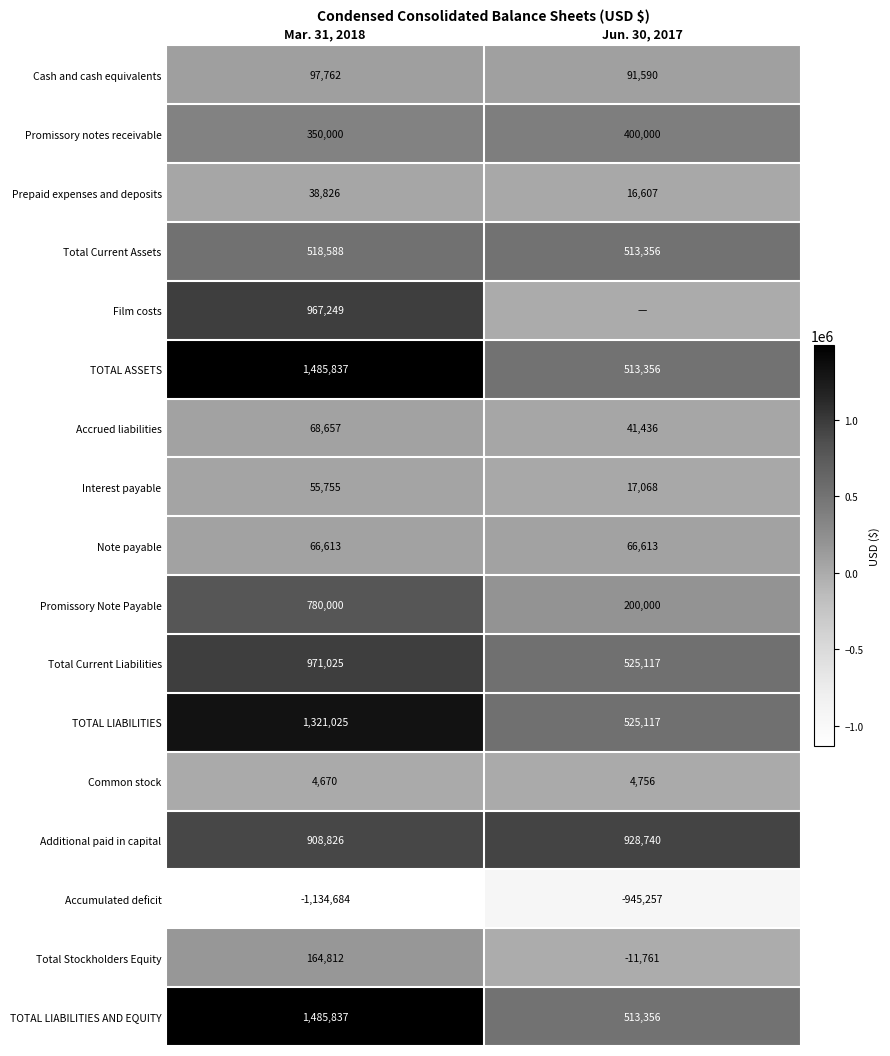

The Additional paid in capital series shows 228874 at Mar. 31, 2018. True or false?

False